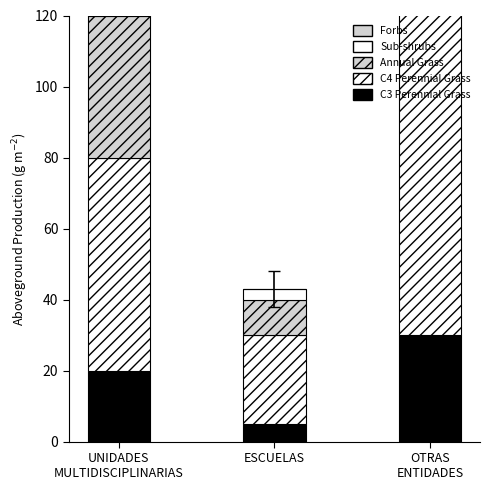

What is the difference between the C3 Perennial Grass values at OTRAS
ENTIDADES and ESCUELAS?

25